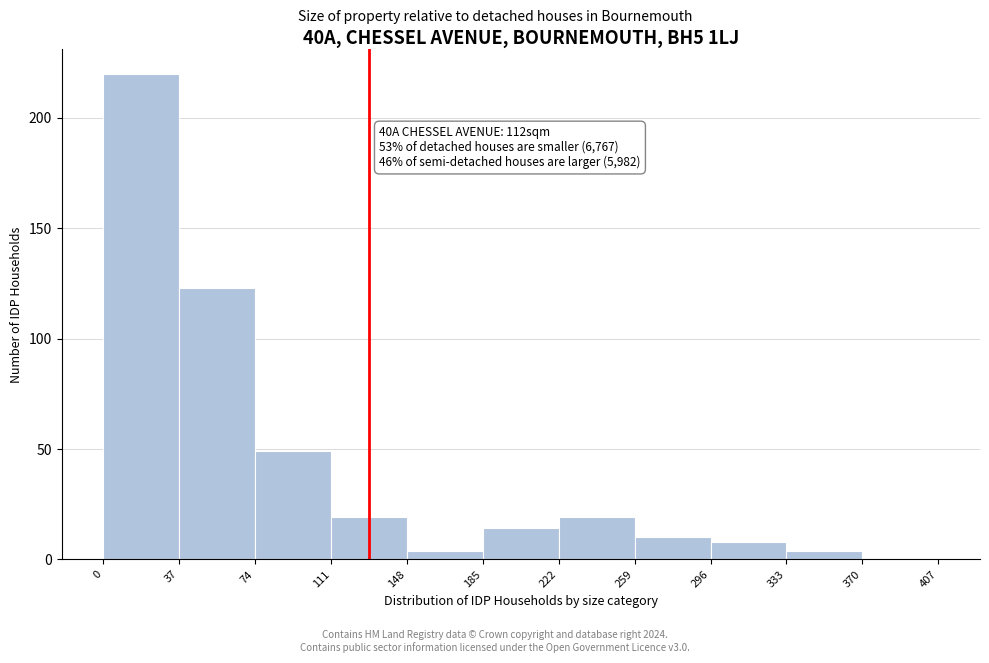

Over which range of the x-axis is the bar tallest?

0 to 37